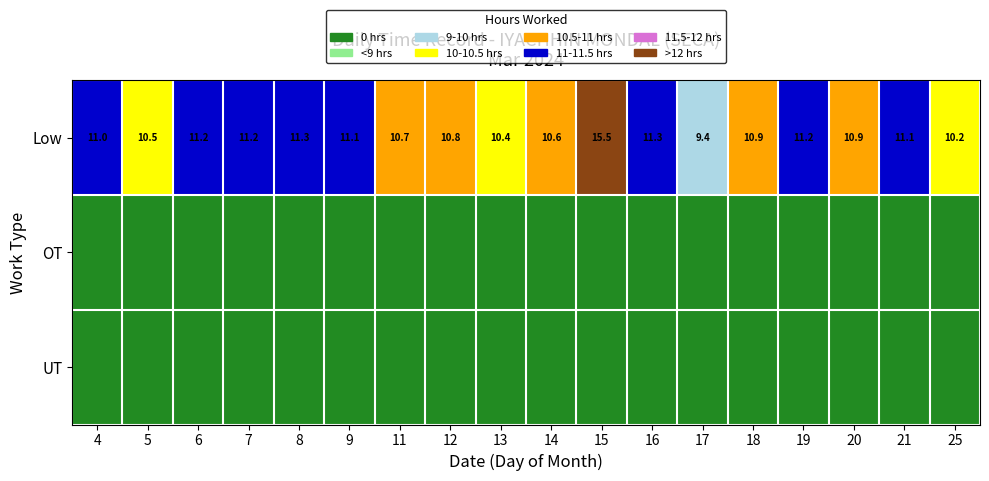

Between 25 and 21, which is larger?

21